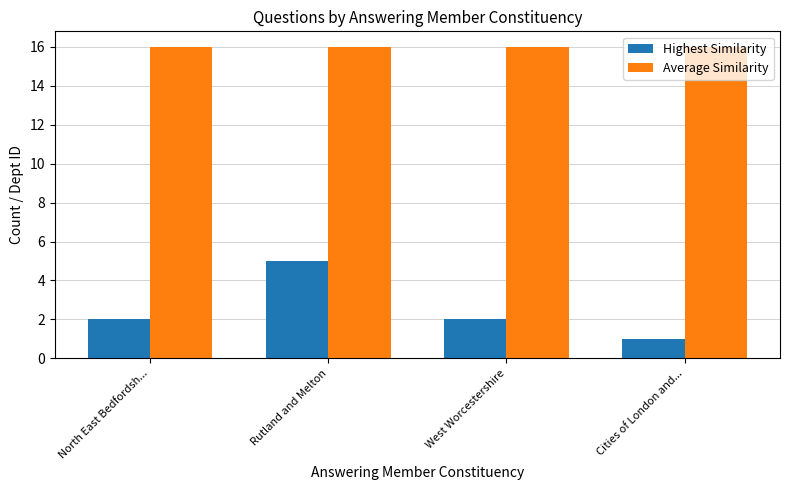

At how many categories does at least one series exceed 5?

4